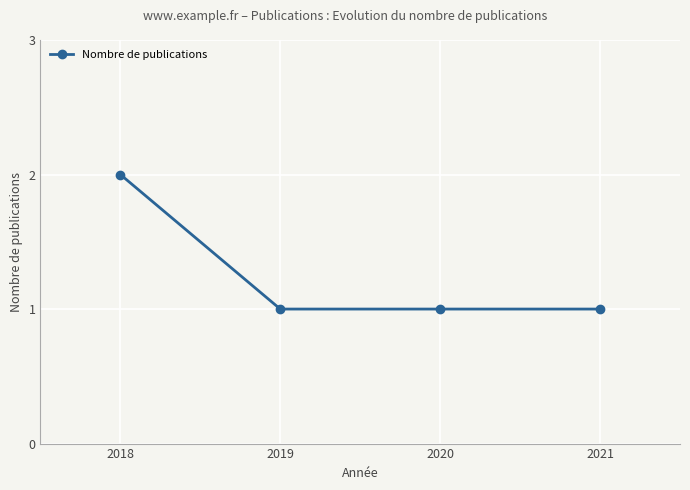

Does the chart have visible grid lines?

Yes